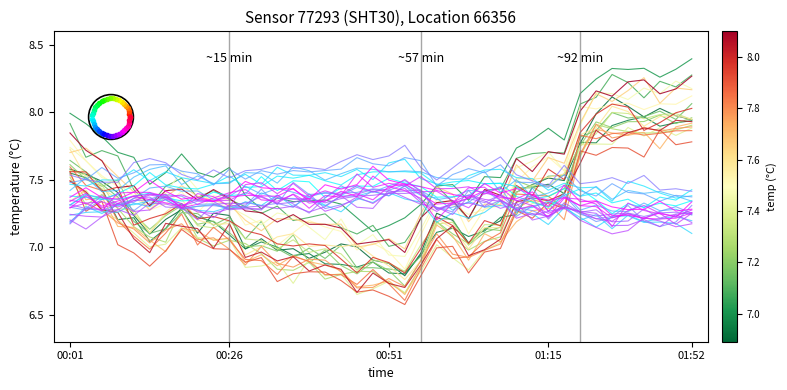

Does the chart have visible grid lines?

No